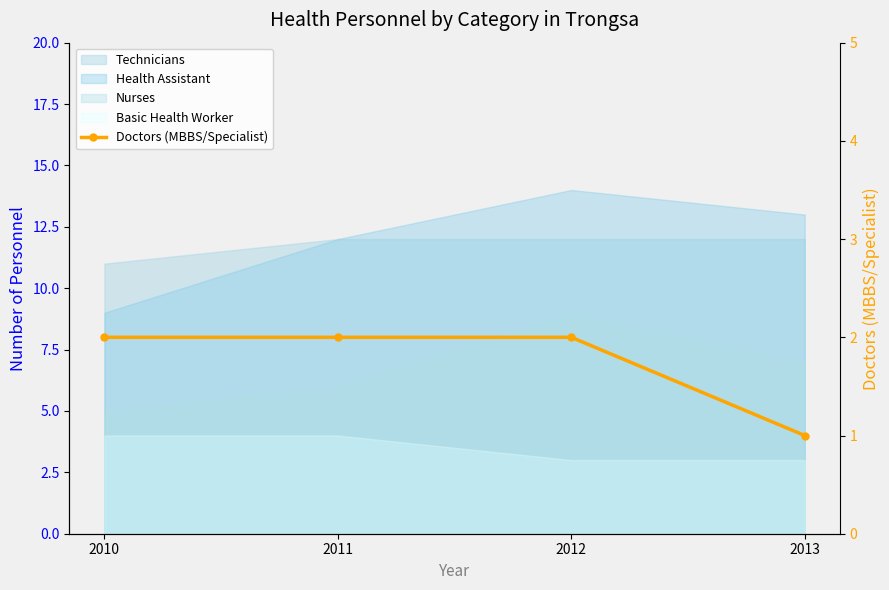

Where is the data nearest to the value 1?

2013